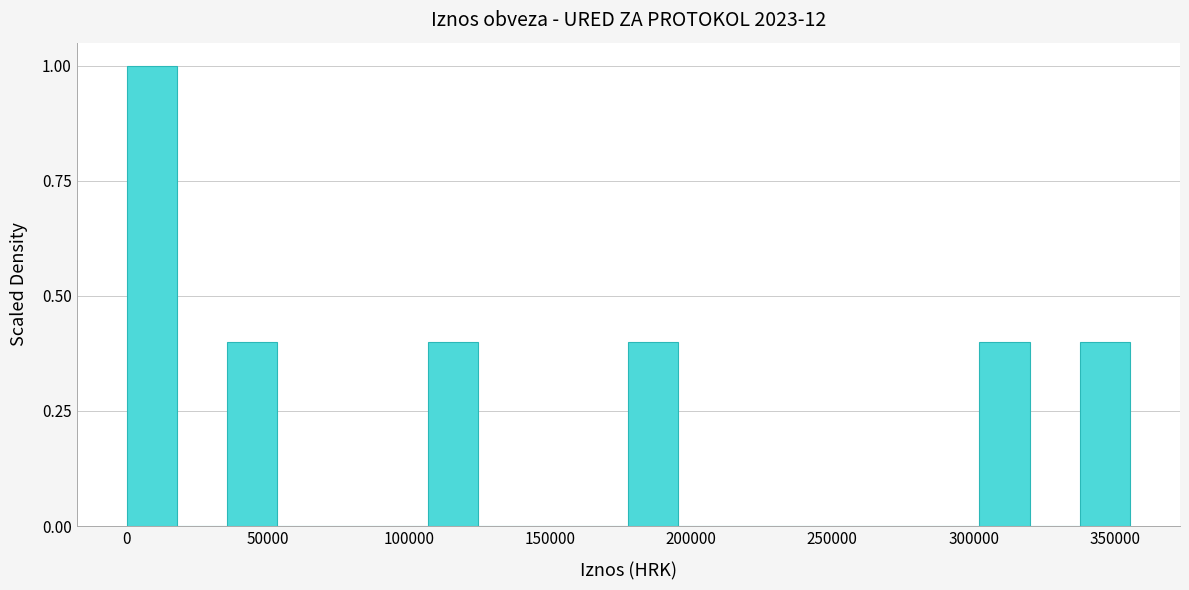

Around what value on the x-axis is the tallest bar? Give the approximate position of its centre, as read against the axis.

10000